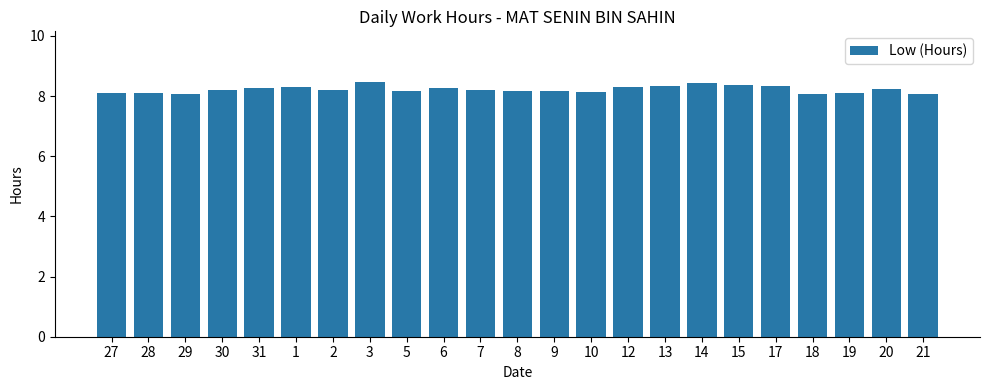

What is the change in value from 29 to 14?

+0.4